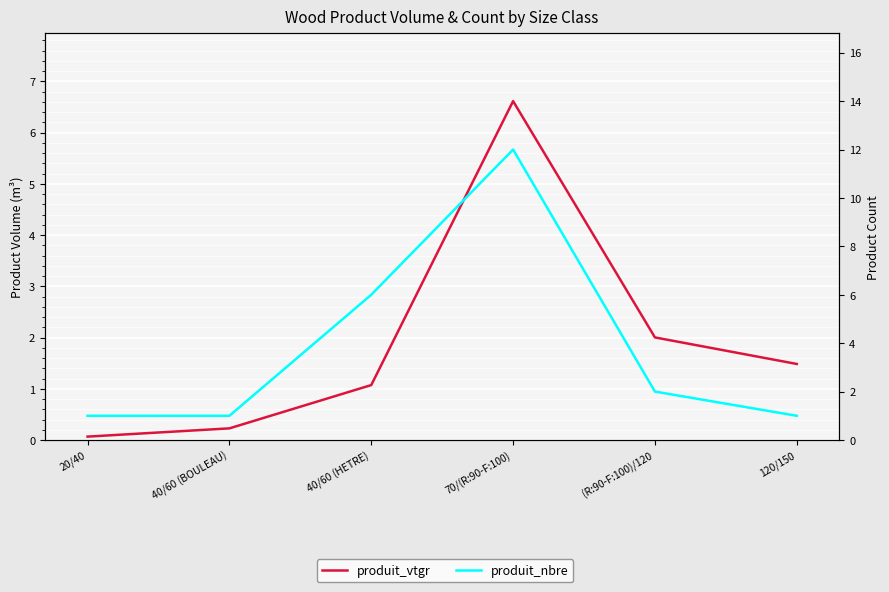

What is the label of the 2nd point from the right?

(R:90-F:100)/120